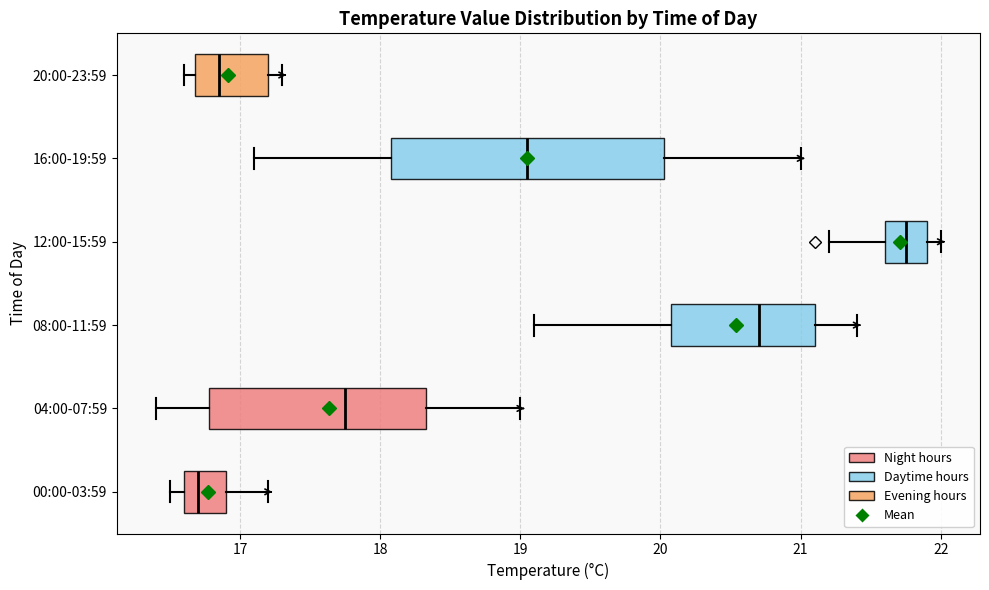

Reading bottom to top, transcribe this box plot: for each box, give where its median line is, the range the box spans, and where its two whiskers end, as read against the x-axis. The values are not printed on the chart, so give them approximately, as read against the axis.

00:00-03:59: median 16.7, box 16.6 to 16.9, whiskers 16.5 to 17.2
04:00-07:59: median 17.8, box 16.8 to 18.3, whiskers 16.4 to 19.0
08:00-11:59: median 20.7, box 20.1 to 21.1, whiskers 19.1 to 21.4
12:00-15:59: median 21.8, box 21.6 to 21.9, whiskers 21.2 to 22.0
16:00-19:59: median 19.1, box 18.1 to 20.0, whiskers 17.1 to 21.0
20:00-23:59: median 16.9, box 16.7 to 17.2, whiskers 16.6 to 17.3